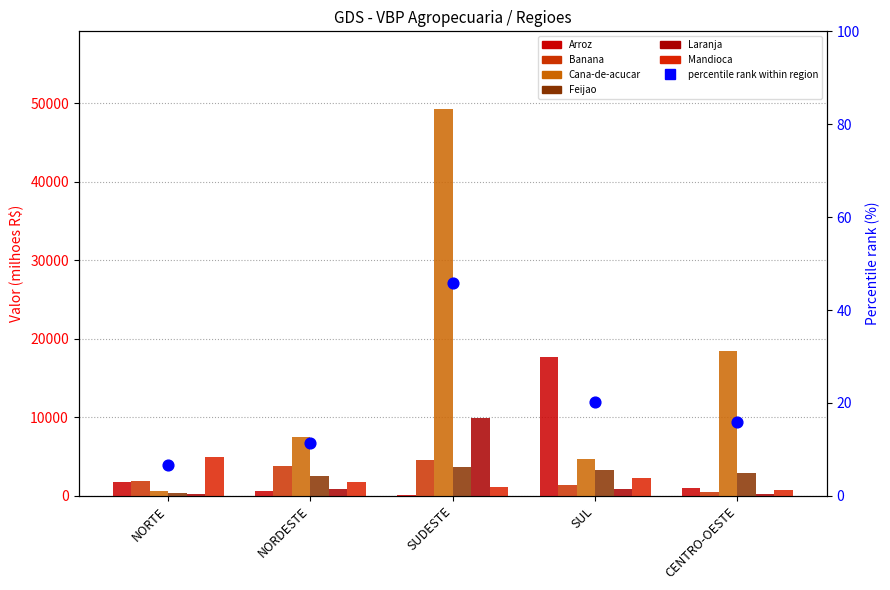

Which series has the largest Y range (max minus min)?

Cana-de-acucar